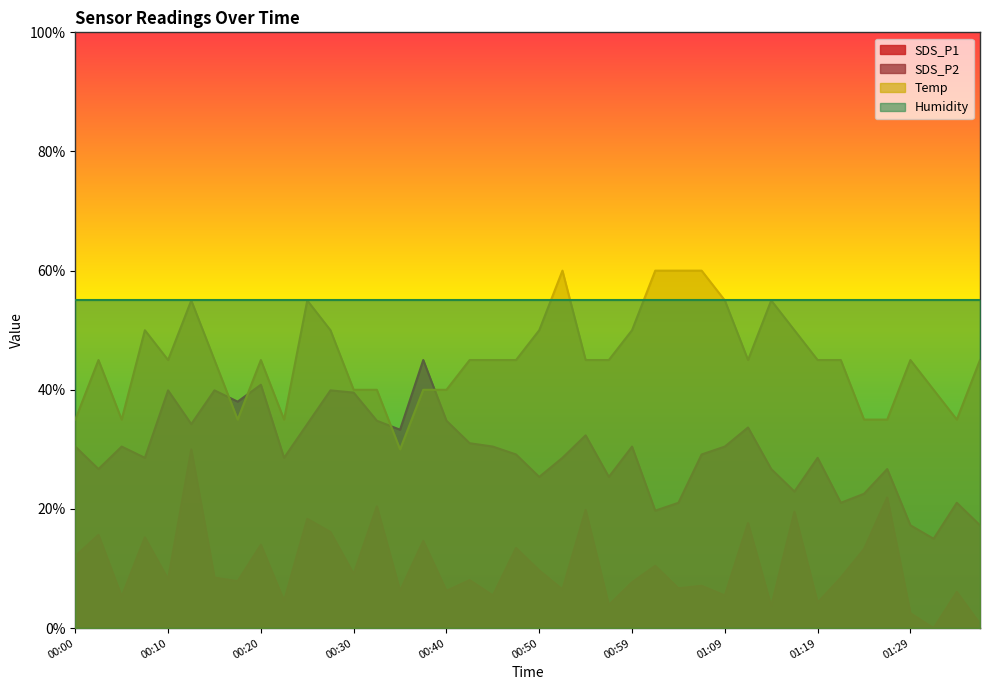

What is the sum of the Temp values at 00:03 and 00:47?

0.9